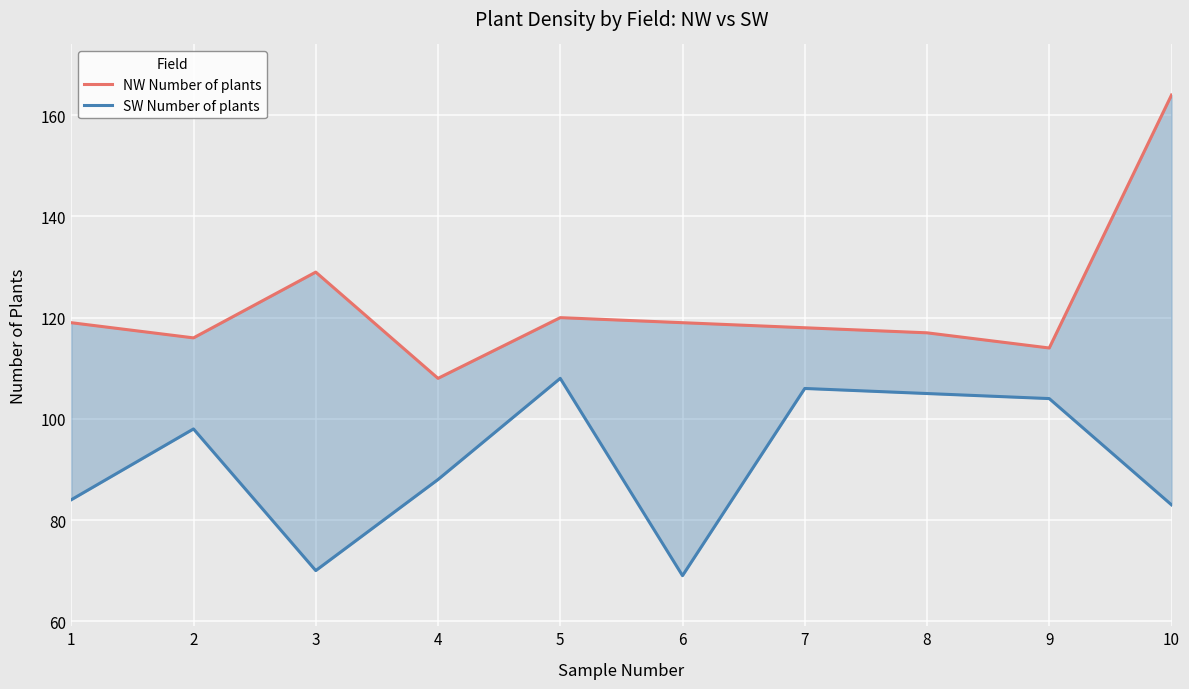

The value of NW Number of plants at 9 is 44. True or false?

False